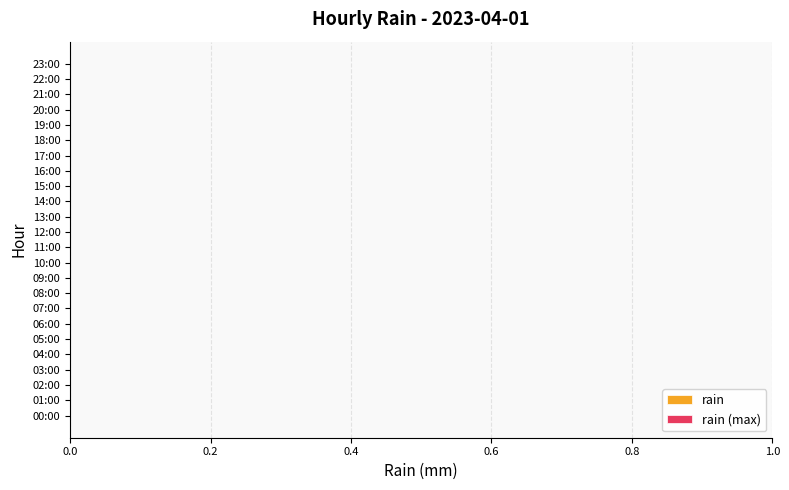

How many series are shown in this chart?

2